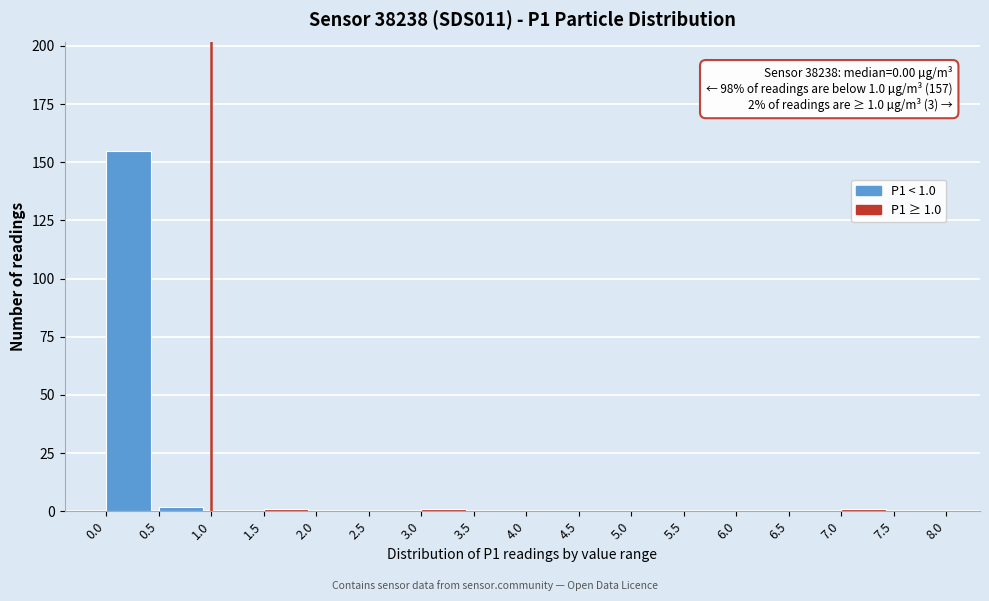

Which range on the x-axis has the tallest bar?

0.0 to 0.5